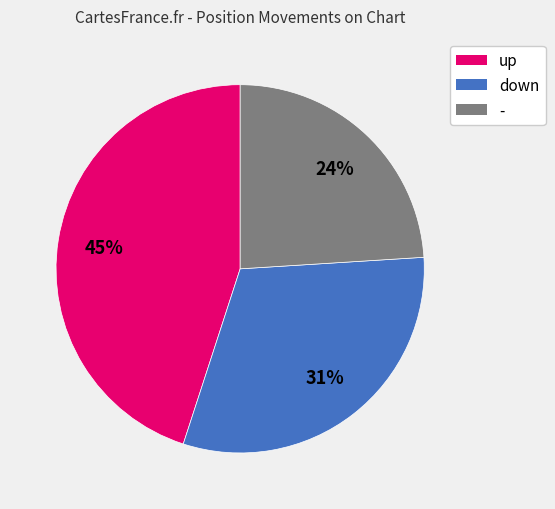

To the nearest percent, what percentage of the pie is down?

31%